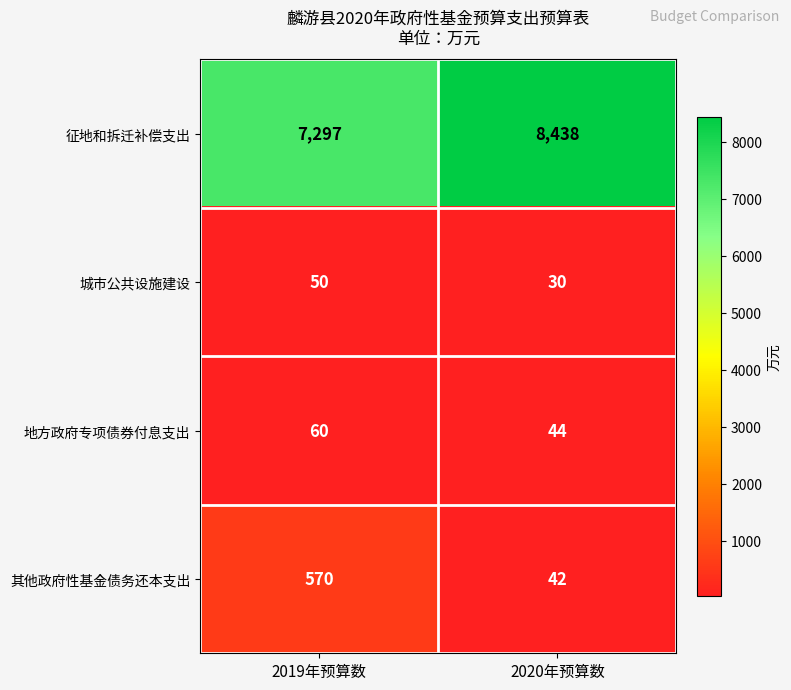

What is the difference between the maximum and minimum values in the 其他政府性基金债务还本支出 series?

528